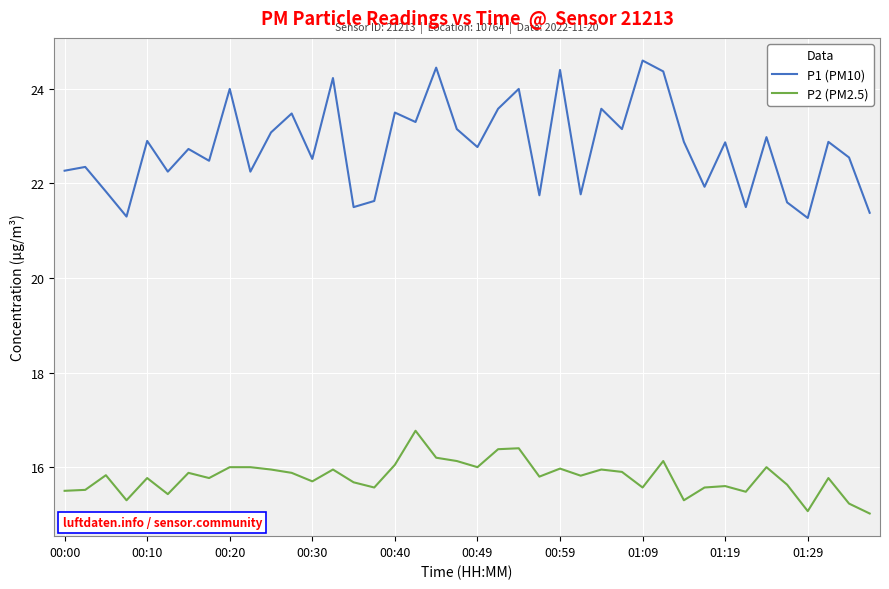

List the series in order of their peak value, lowest first.

P2 (PM2.5), P1 (PM10)